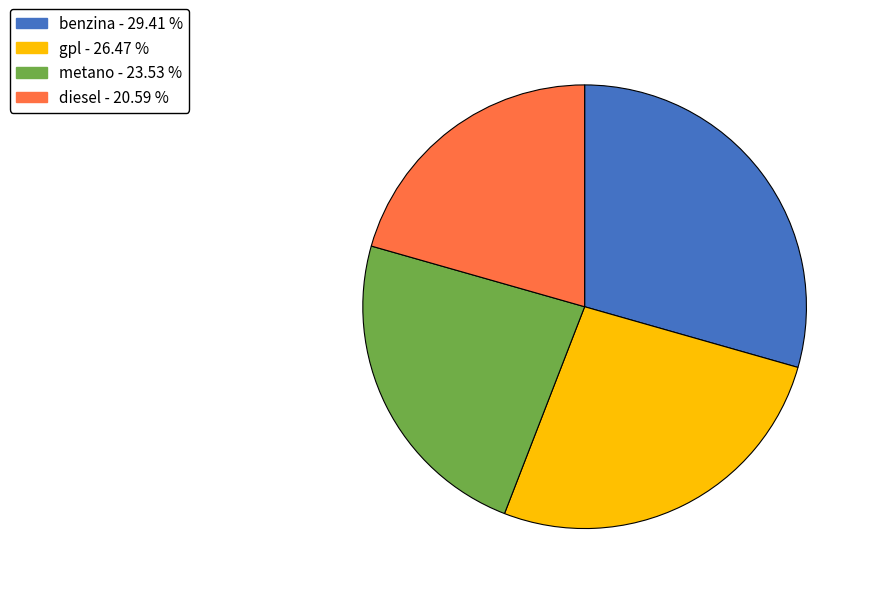

Does any single category account for the majority?

No